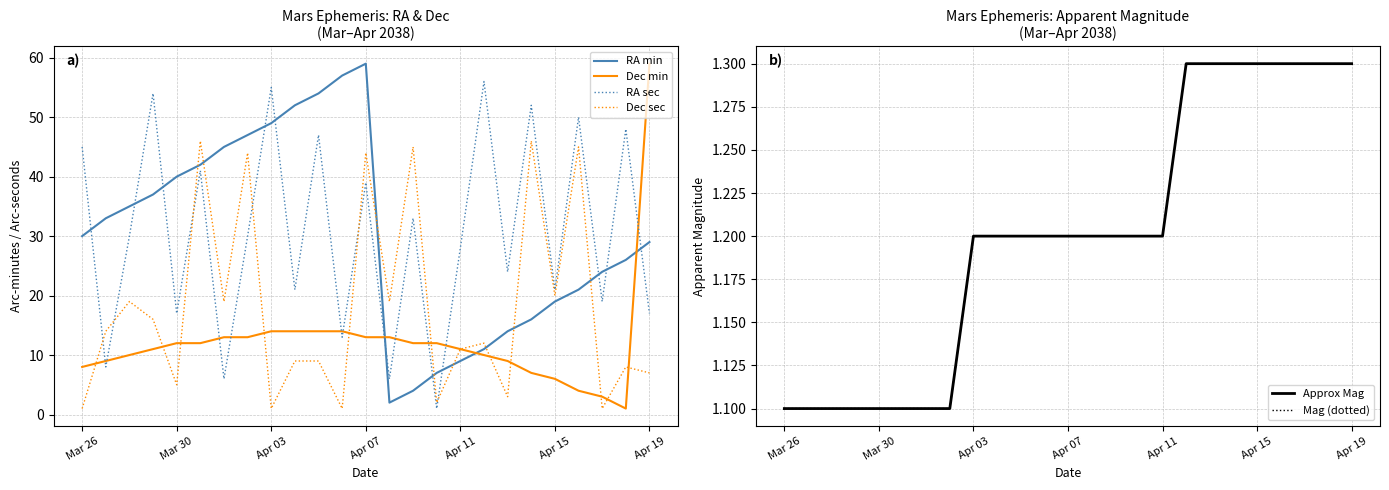

True or false: RA sec has a value of 5 at Mar 30.

False